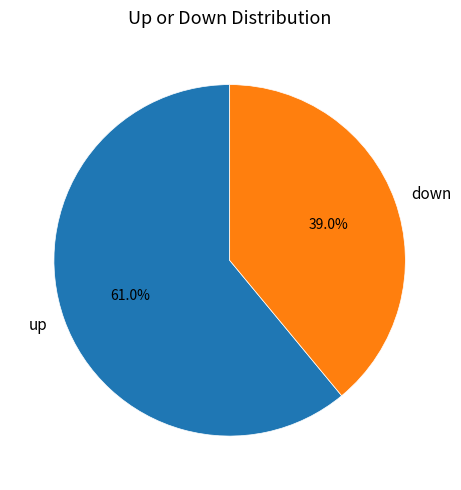

To the nearest percent, what is the combined percentage of up and down?

100%